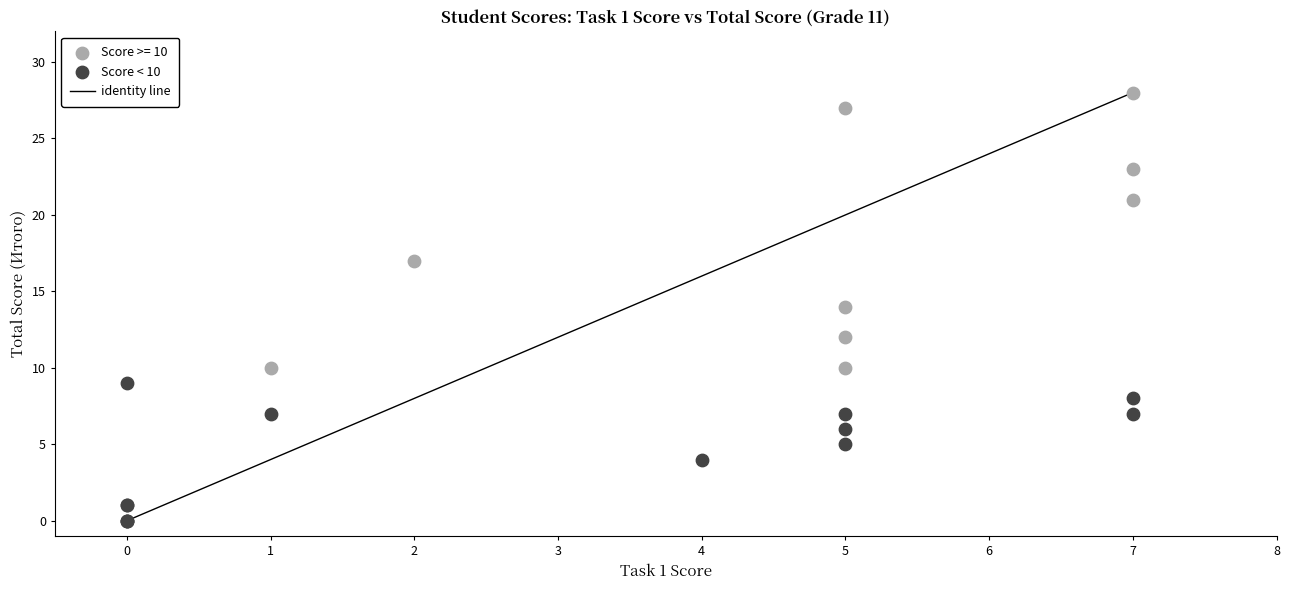

Which series contains the lowest Y value?

Score < 10